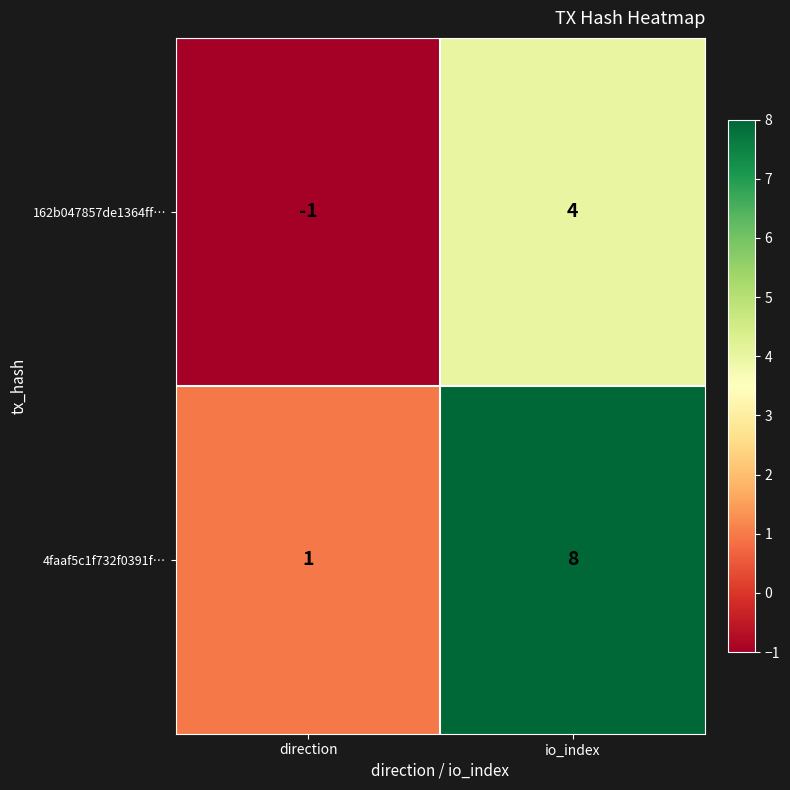

Which label corresponds to the smallest value in the chart?

direction